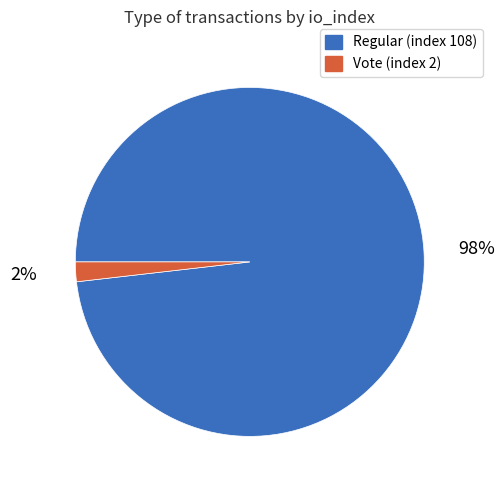

Do Vote (index 2) and Regular (index 108) together represent more than half of the pie?

Yes